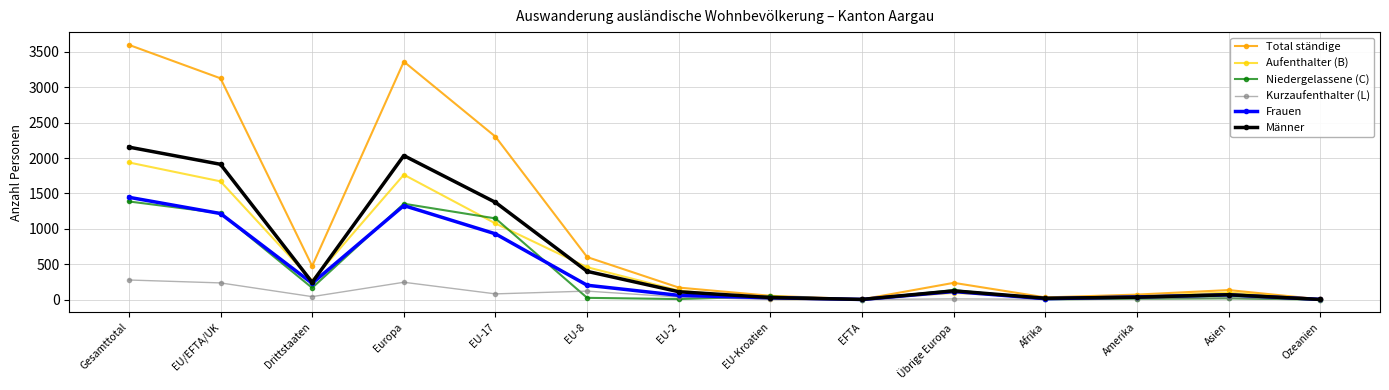

Which series has the largest total across all categories?

Total ständige